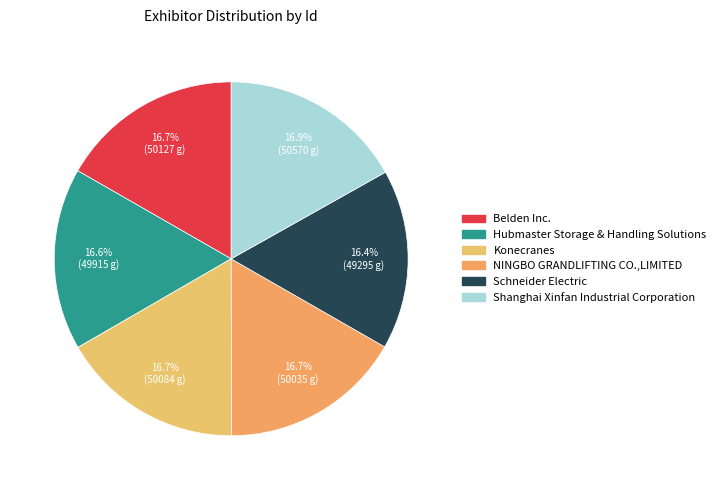

How many segments does this pie chart have?

6